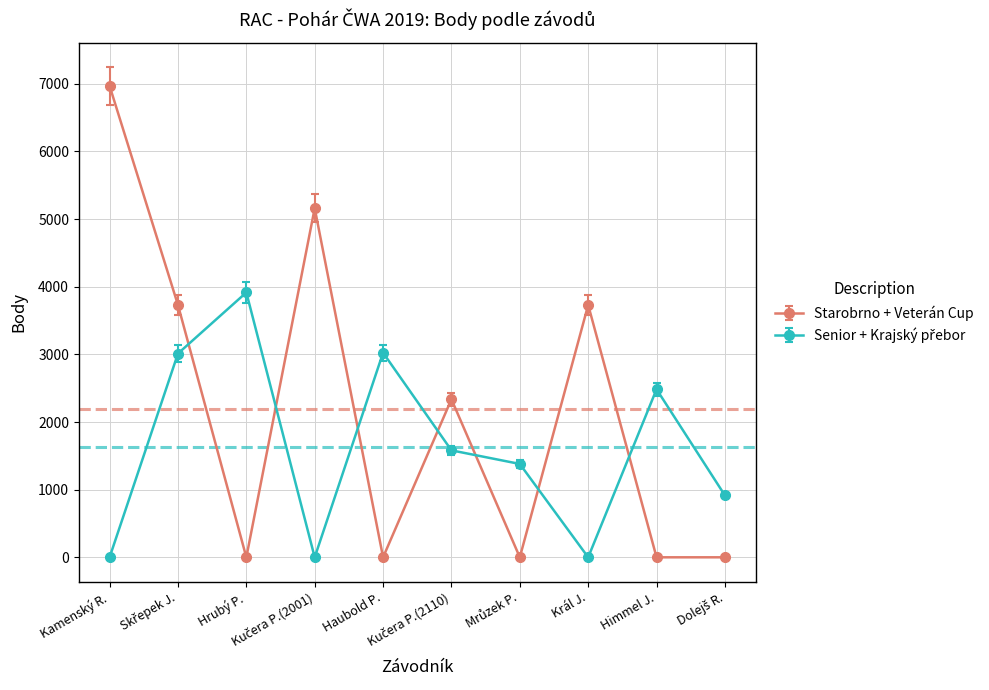

How many interior local peaks does the Starobrno + Veterán Cup series have?

3